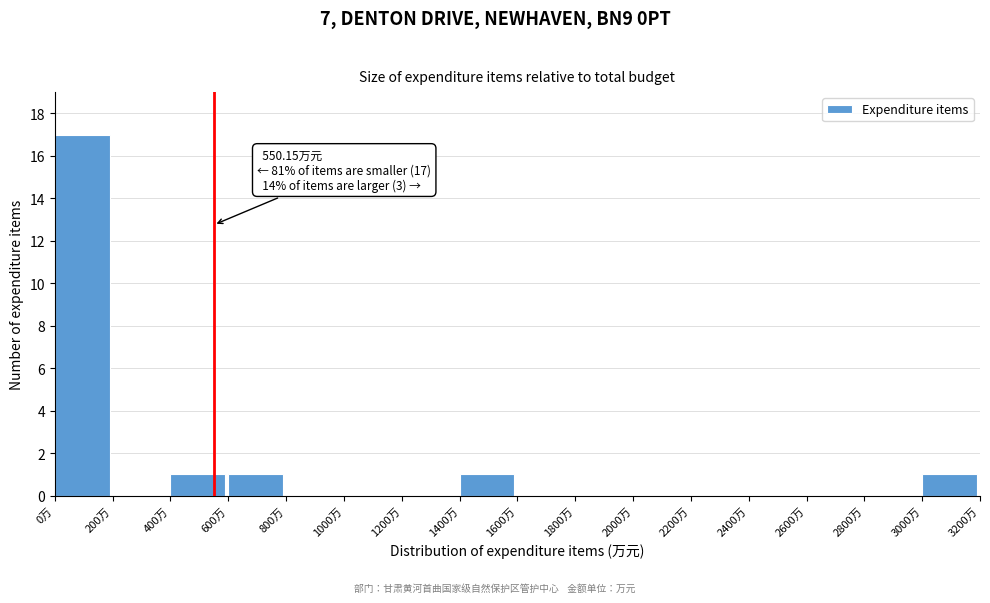

Over which range of the x-axis is the bar tallest?

0 to 200